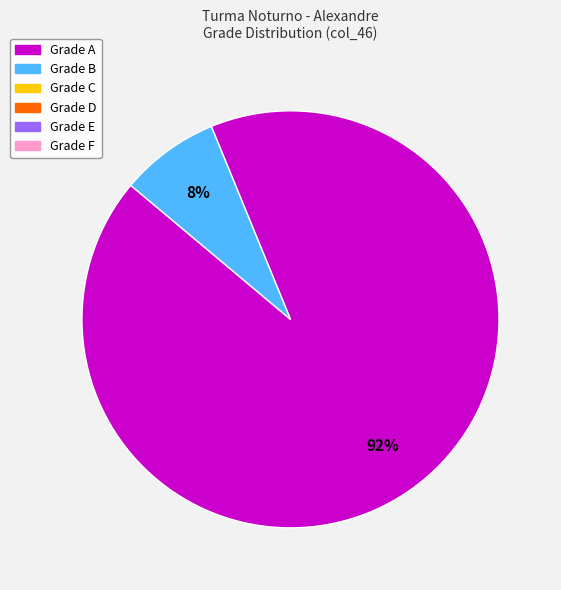

Is there a majority slice in this chart?

Yes